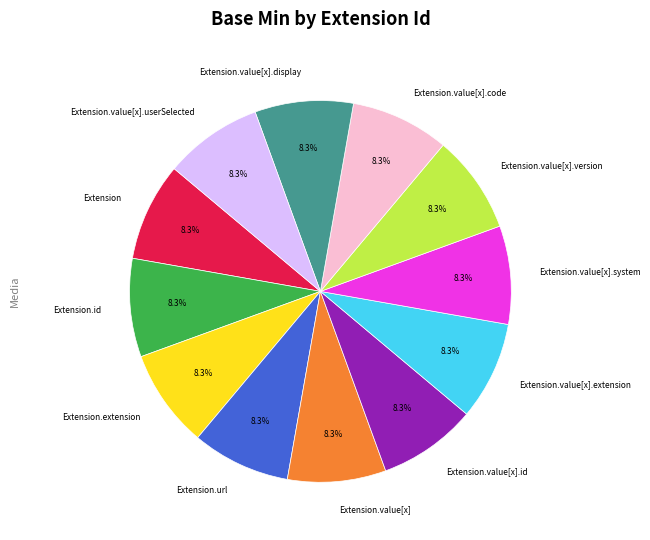

What percentage do Extension.url and Extension.value[x].code together represent?

16.7%